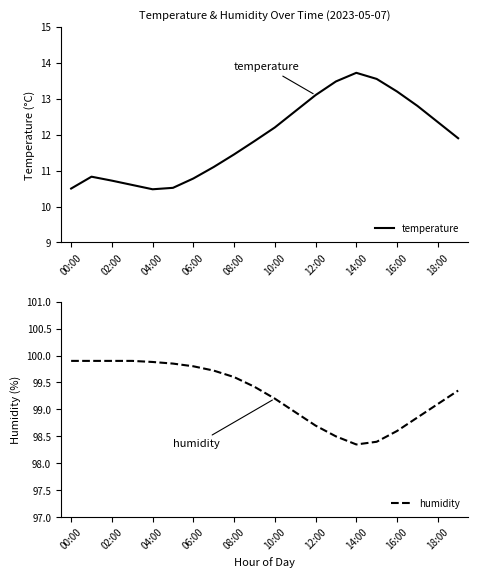

Which series has the largest total across all categories?

humidity